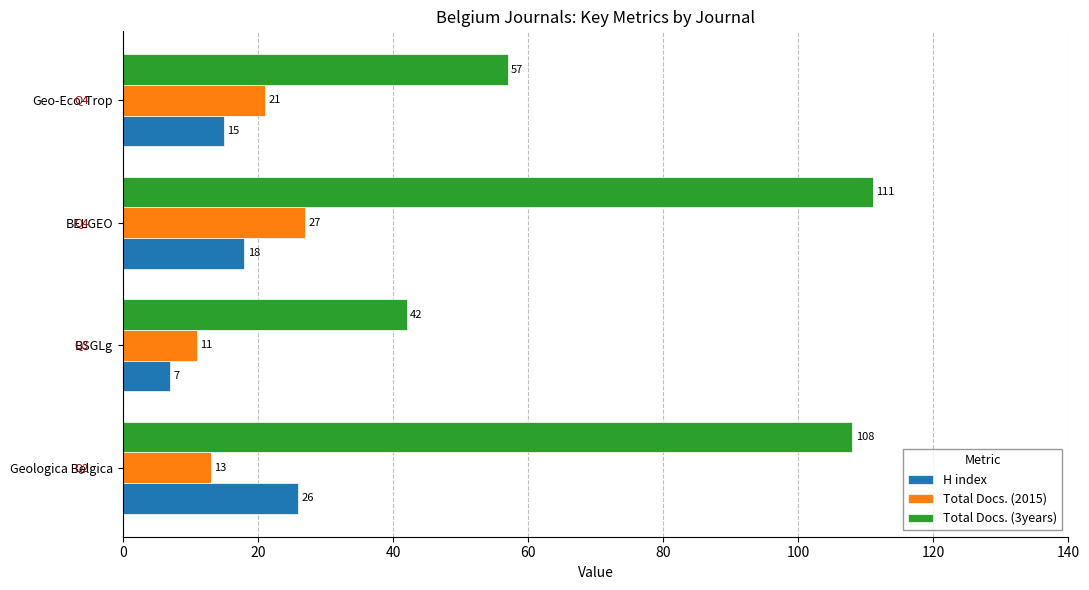

Count the H index values in the range 15 to 26.

3